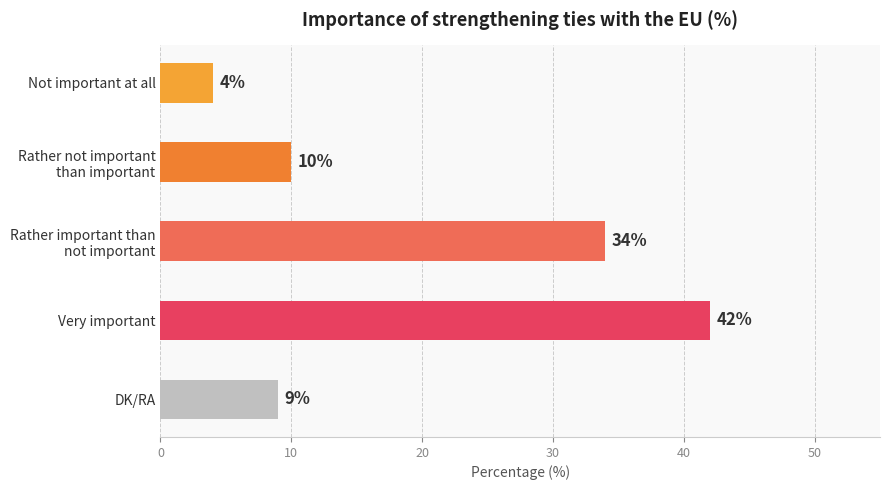

At which label is the value closest to 23?

Rather important than
not important